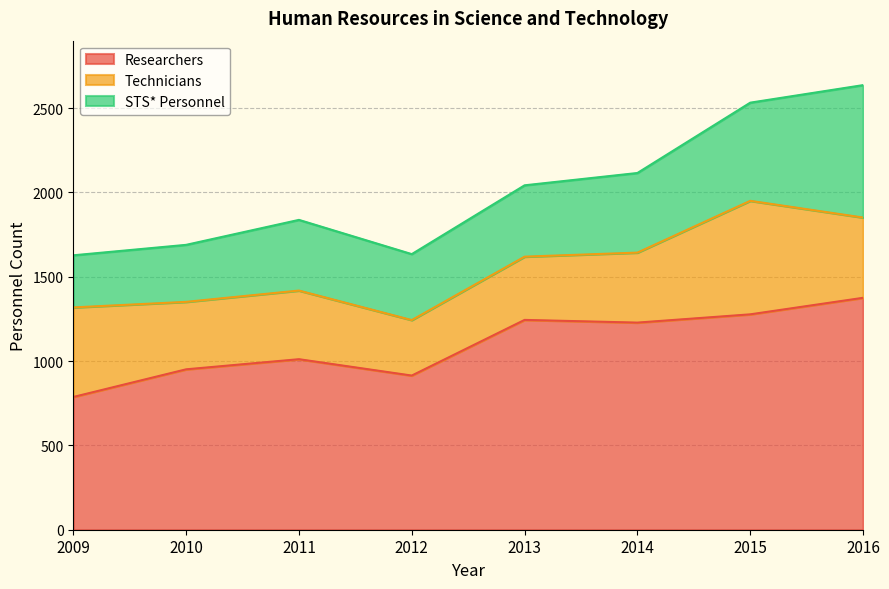

The value of Technicians at 2016 is 476. True or false?

True